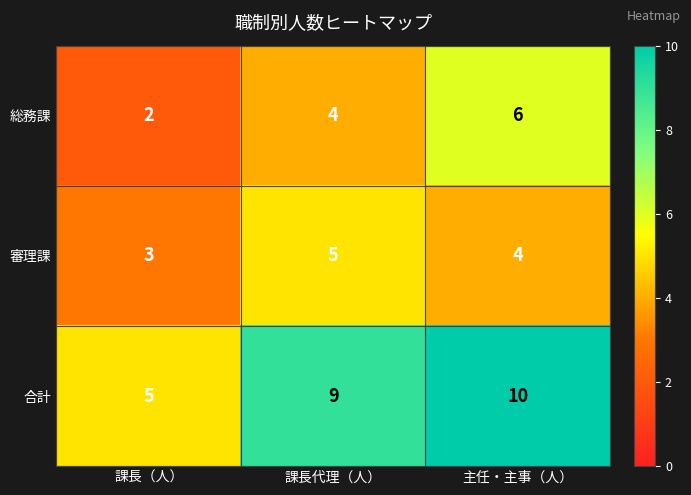

List the series in order of their peak value, lowest first.

審理課, 総務課, 合計